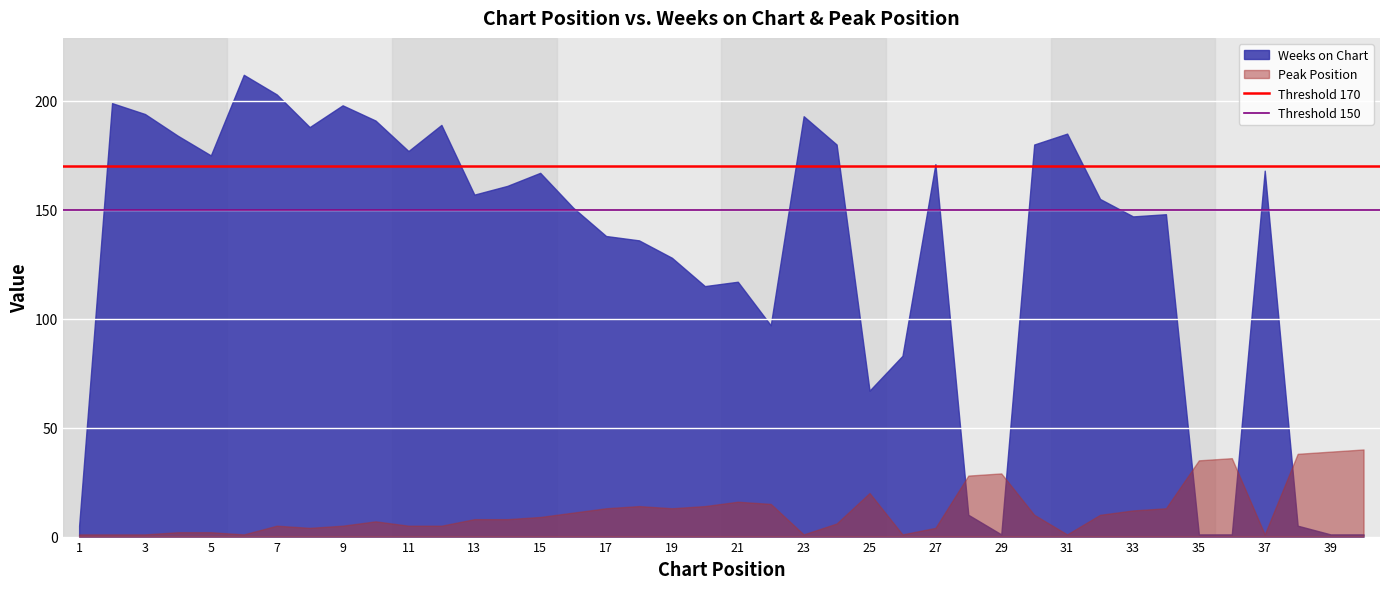

What is the highest value of the Threshold 170 series?

170